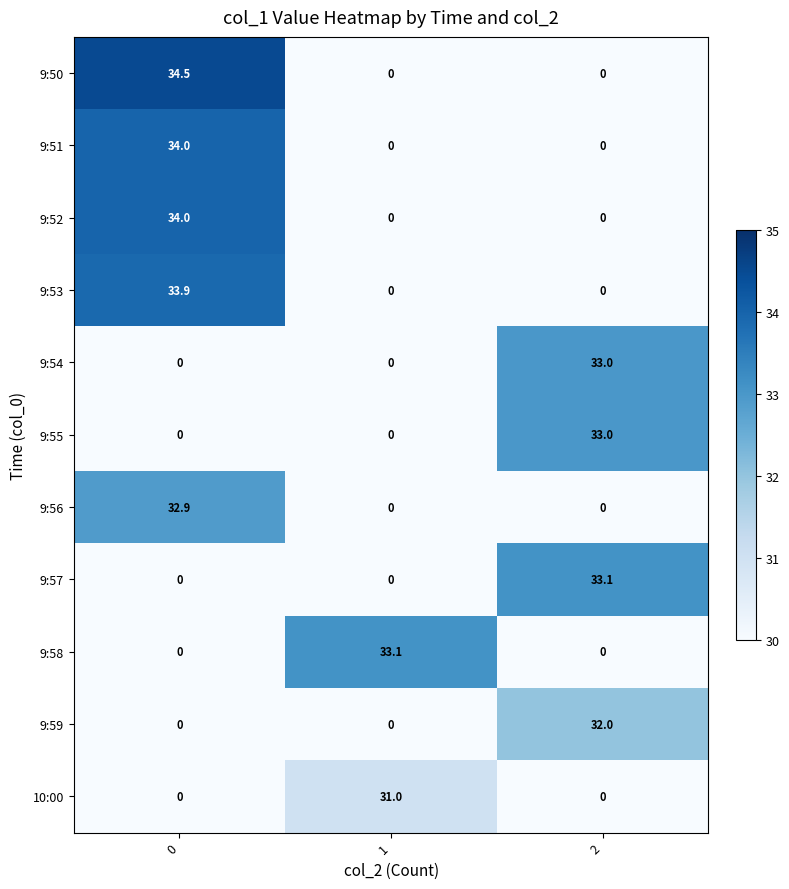

Between 0 and 1, which series saw the biggest shift?

9:50